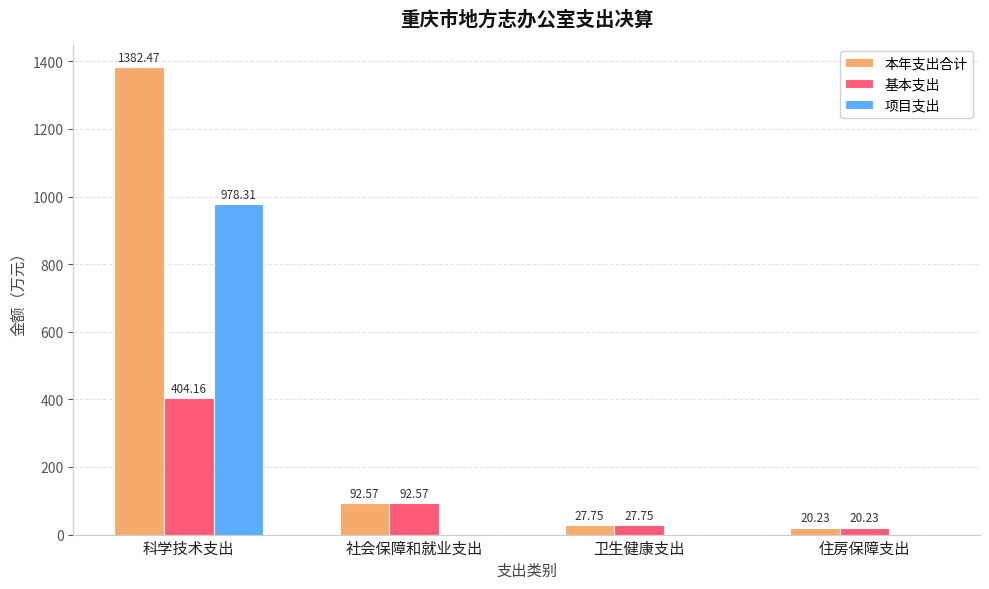

Is the value of 基本支出 at 住房保障支出 greater than the value of 项目支出 at 卫生健康支出?

Yes